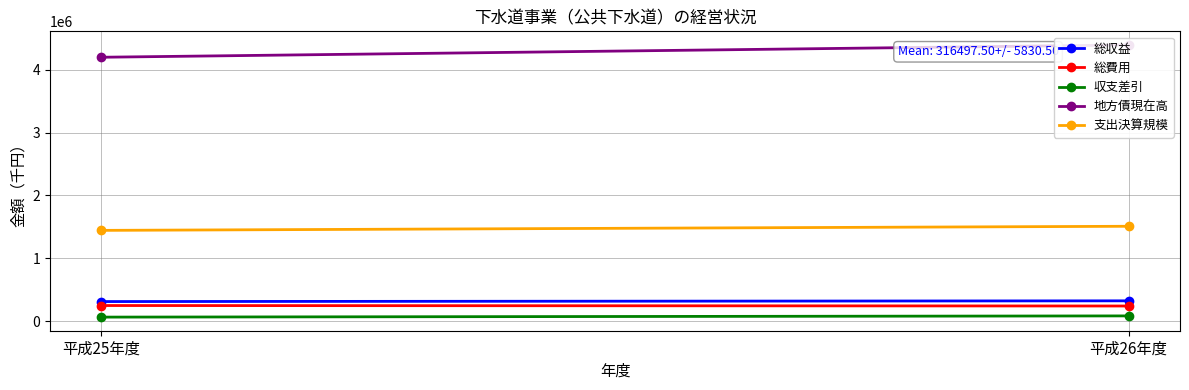

What is the sum of the 地方債現在高 values at 平成25年度 and 平成26年度?

8597009